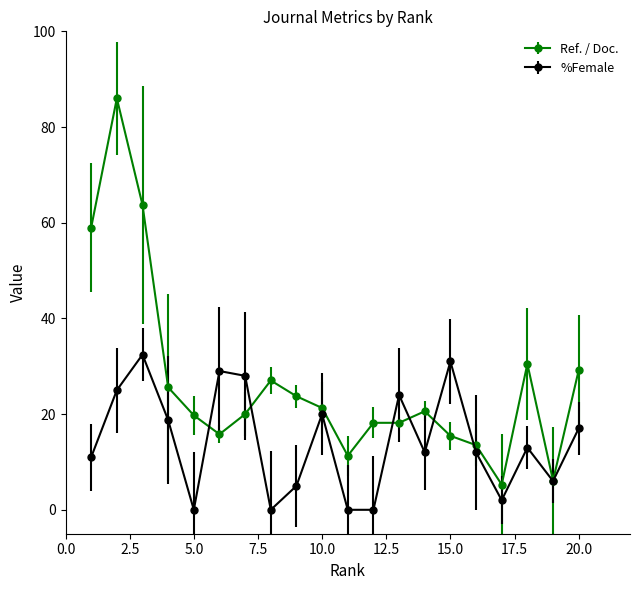

What is the difference between the maximum and minimum values in the %Female series?

32.4